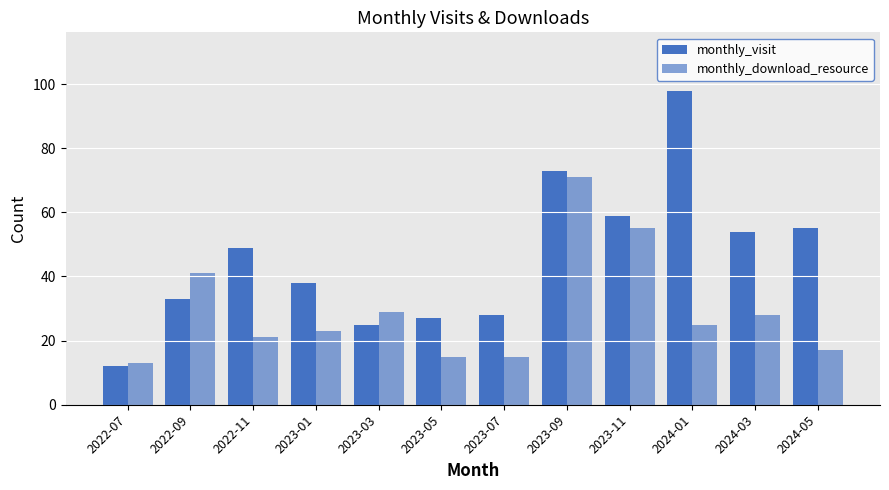

Rank the series at 2023-07 from highest to lowest value.

monthly_visit, monthly_download_resource